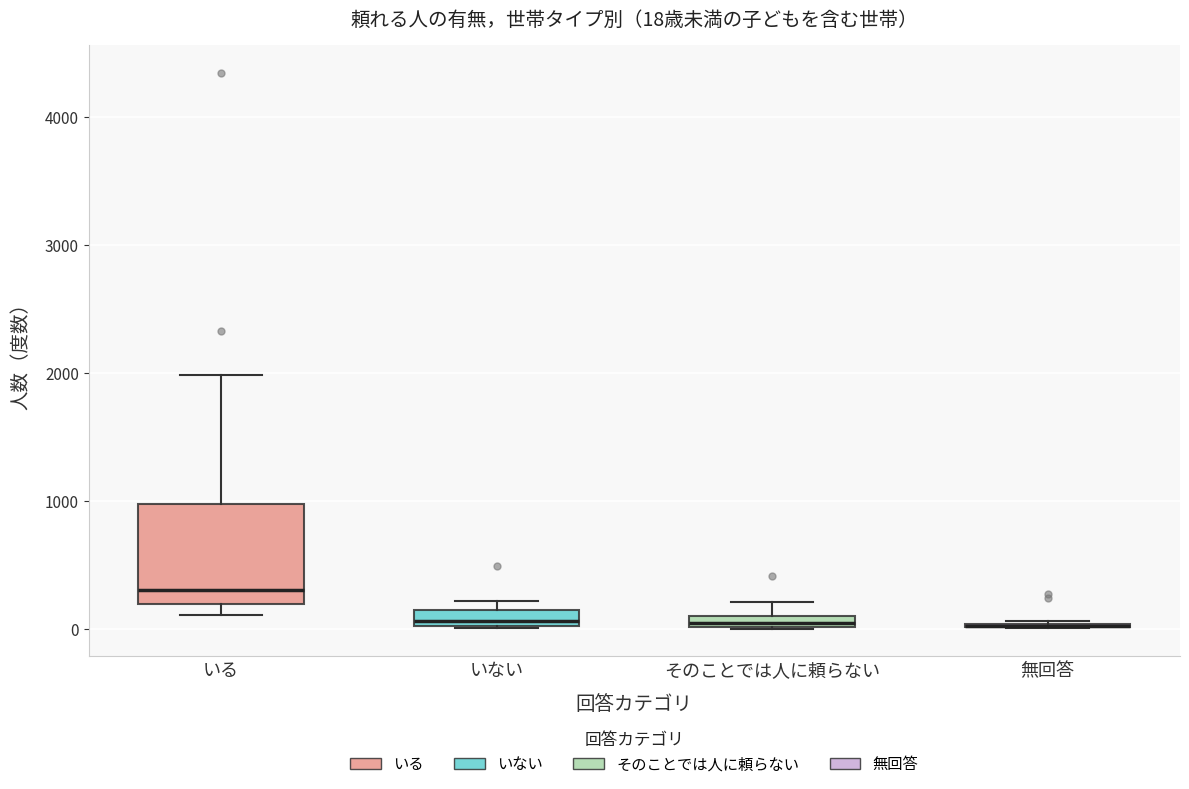

Which box is the tallest, from its lower edge to its upper edge?

いる